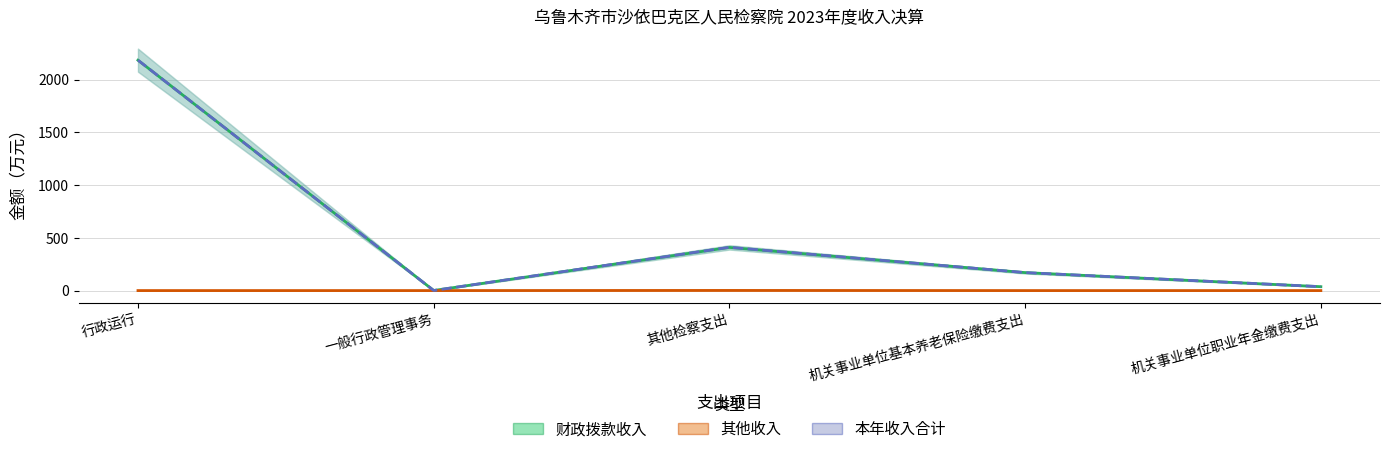

Which has a higher value, 一般行政管理事务 or 机关事业单位职业年金缴费支出?

机关事业单位职业年金缴费支出